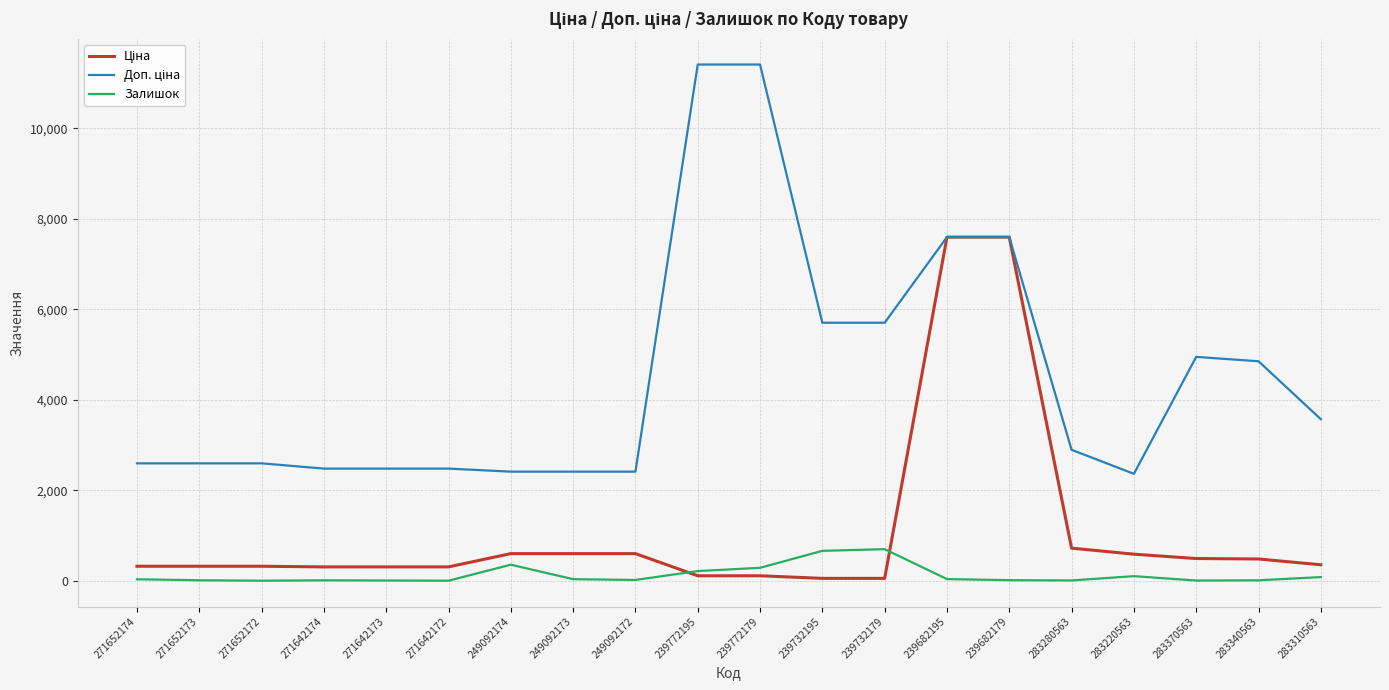

True or false: Ціна and Доп. ціна cross at least once.

False